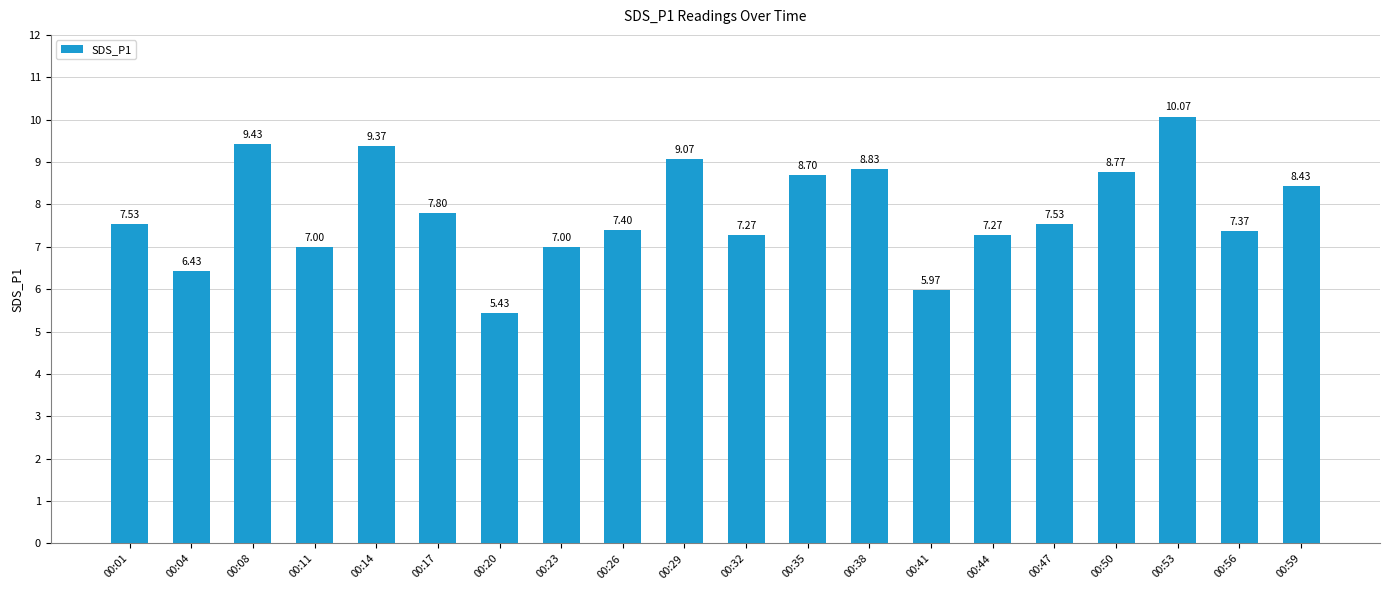

What is the average value?

7.8